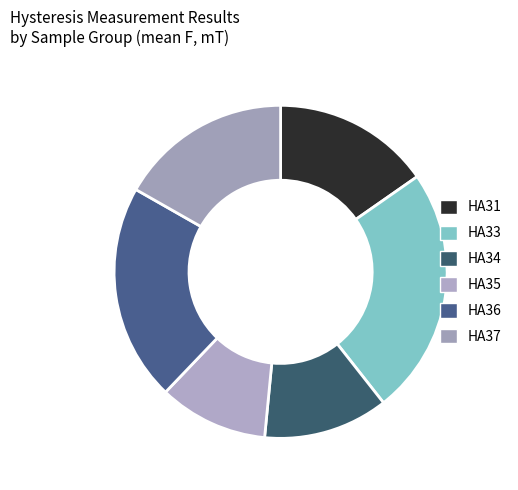

Is HA33 the majority of the pie?

No